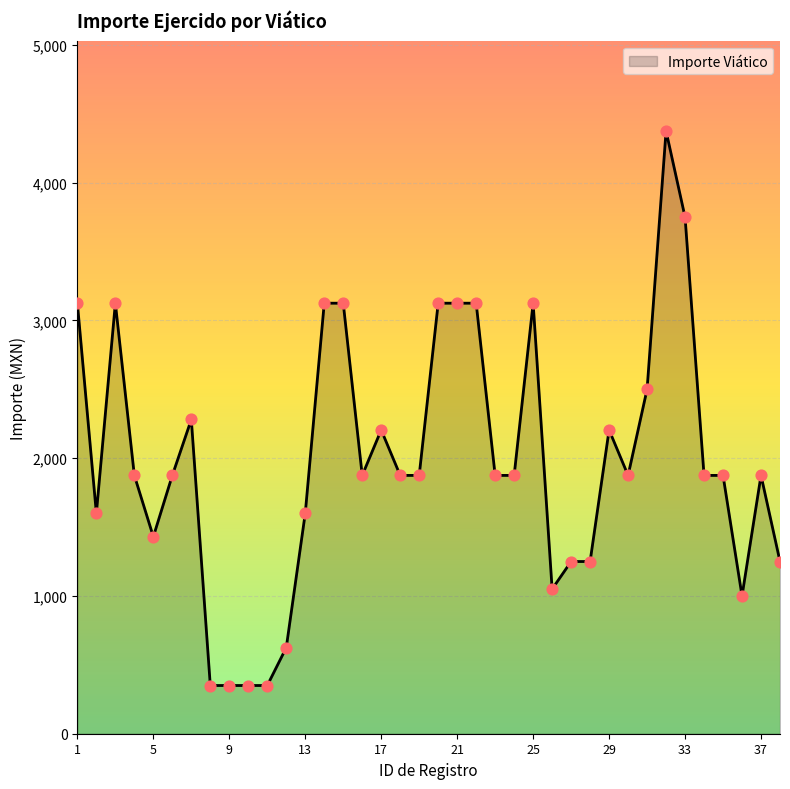

What is the minimum value shown in the chart?

350